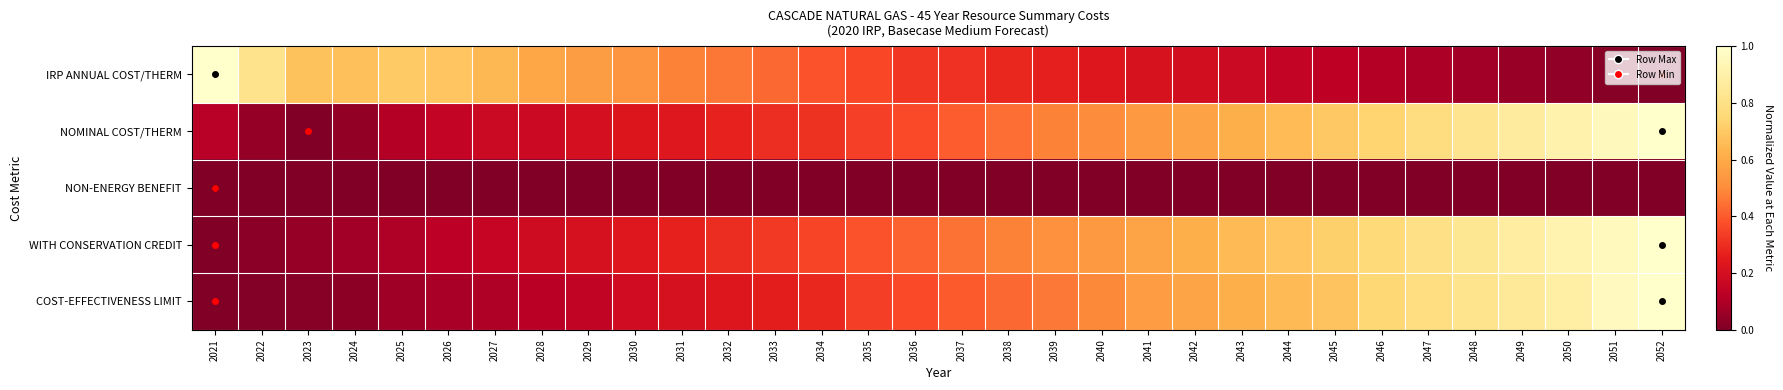

Reading left to right, list all the values displayed in this chart.

IRP ANNUAL COST/THERM: 2021=1.0	2022=0.8	2023=0.7	2024=0.7	2025=0.7	2026=0.7	2027=0.6	2028=0.6	2029=0.6	2030=0.5	2031=0.5	2032=0.5	2033=0.4	2034=0.4	2035=0.4	2036=0.3	2037=0.3	2038=0.3	2039=0.3	2040=0.2	2041=0.2	2042=0.2	2043=0.2	2044=0.2	2045=0.1	2046=0.1	2047=0.1	2048=0.1	2049=0.1	2050=0.0	2051=0.0	2052=0.0
NOMINAL COST/THERM: 2021=0.1	2022=0.0	2023=0.0	2024=0.0	2025=0.1	2026=0.1	2027=0.2	2028=0.2	2029=0.2	2030=0.2	2031=0.2	2032=0.3	2033=0.3	2034=0.3	2035=0.3	2036=0.4	2037=0.4	2038=0.4	2039=0.5	2040=0.5	2041=0.5	2042=0.6	2043=0.6	2044=0.7	2045=0.7	2046=0.7	2047=0.8	2048=0.8	2049=0.9	2050=0.9	2051=1.0	2052=1.0
NON-ENERGY BENEFIT: 2021=0.0	2022=0.0	2023=0.0	2024=0.0	2025=0.0	2026=0.0	2027=0.0	2028=0.0	2029=0.0	2030=0.0	2031=0.0	2032=0.0	2033=0.0	2034=0.0	2035=0.0	2036=0.0	2037=0.0	2038=0.0	2039=0.0	2040=0.0	2041=0.0	2042=0.0	2043=0.0	2044=0.0	2045=0.0	2046=0.0	2047=0.0	2048=0.0	2049=0.0	2050=0.0	2051=0.0	2052=0.0
WITH CONSERVATION CREDIT: 2021=0.0	2022=0.0	2023=0.0	2024=0.1	2025=0.1	2026=0.1	2027=0.2	2028=0.2	2029=0.2	2030=0.2	2031=0.3	2032=0.3	2033=0.3	2034=0.4	2035=0.4	2036=0.4	2037=0.4	2038=0.5	2039=0.5	2040=0.5	2041=0.6	2042=0.6	2043=0.6	2044=0.7	2045=0.7	2046=0.8	2047=0.8	2048=0.8	2049=0.9	2050=0.9	2051=1.0	2052=1.0
COST-EFFECTIVENESS LIMIT: 2021=0.0	2022=0.0	2023=0.0	2024=0.0	2025=0.1	2026=0.1	2027=0.1	2028=0.1	2029=0.1	2030=0.2	2031=0.2	2032=0.2	2033=0.3	2034=0.3	2035=0.3	2036=0.4	2037=0.4	2038=0.4	2039=0.5	2040=0.5	2041=0.6	2042=0.6	2043=0.6	2044=0.7	2045=0.7	2046=0.7	2047=0.8	2048=0.8	2049=0.9	2050=0.9	2051=1.0	2052=1.0